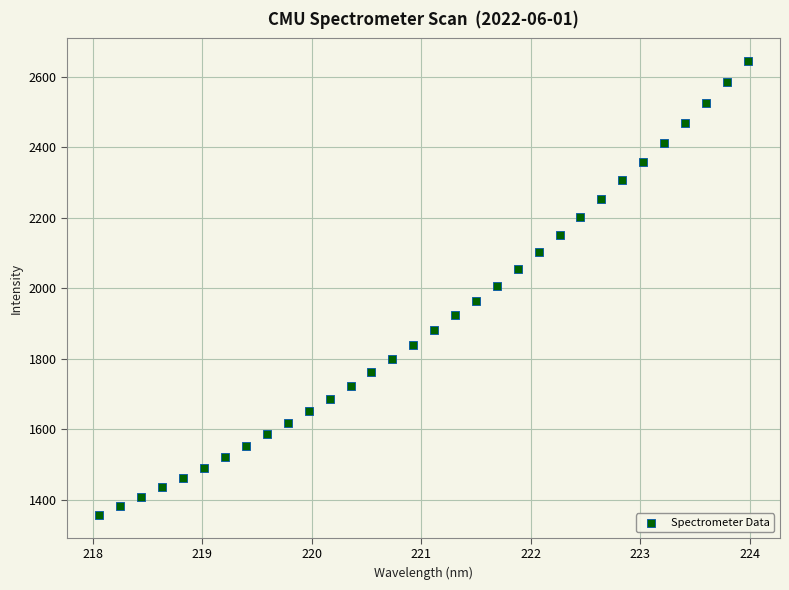

What is the range of X values (max minus min)?

5.9